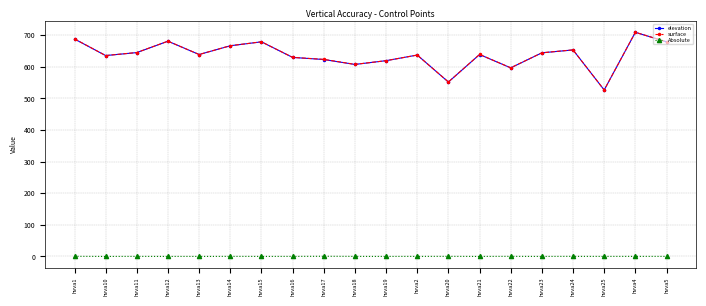

What is the greatest value displayed?

709.3